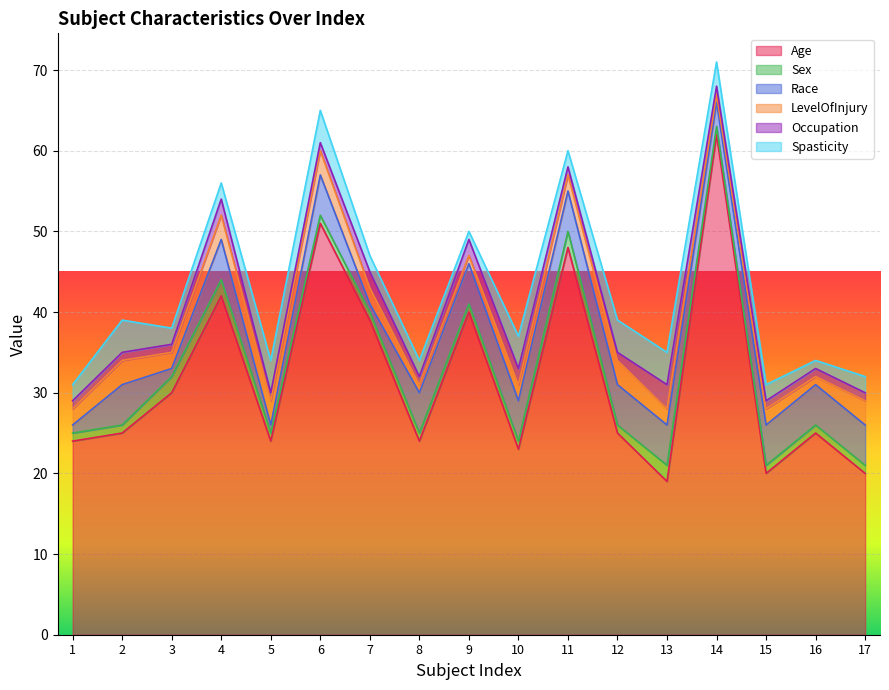

True or false: LevelOfInjury has more than 0 interior local peaks.

True